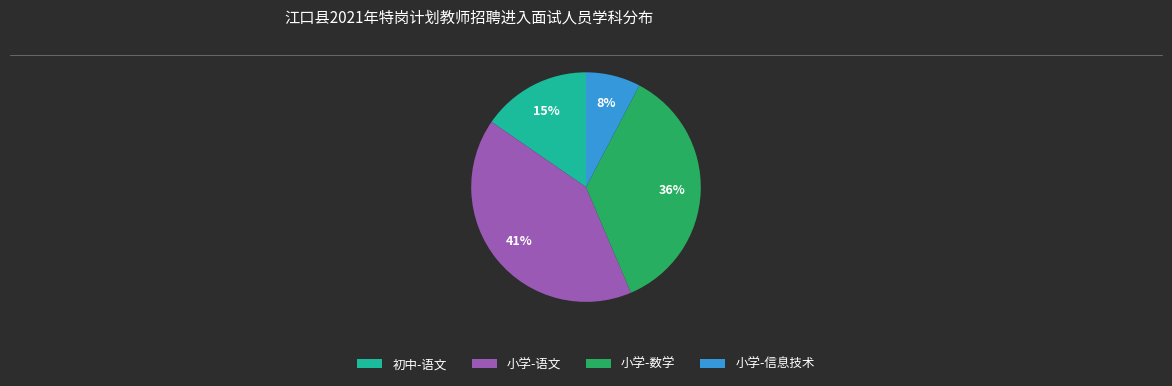

Count the number of slices in the pie.

4